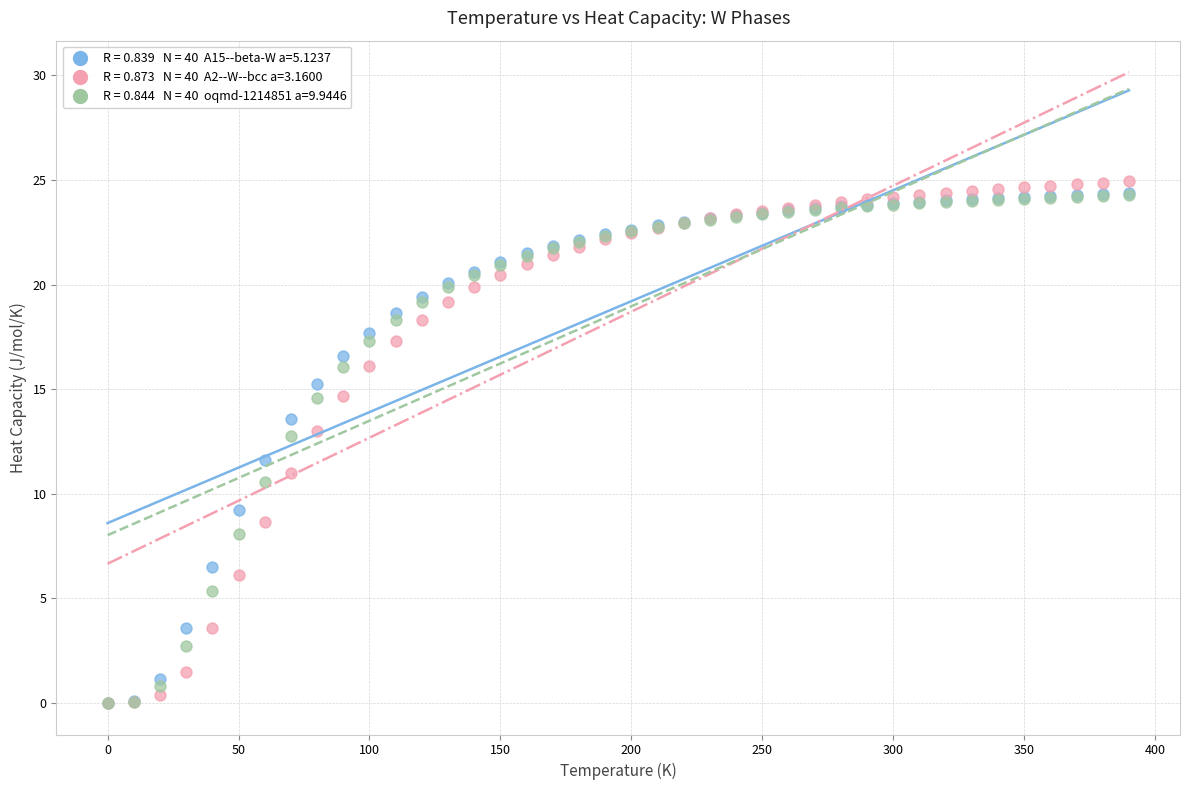

Across all series, what Y value is closest to 12?

11.6